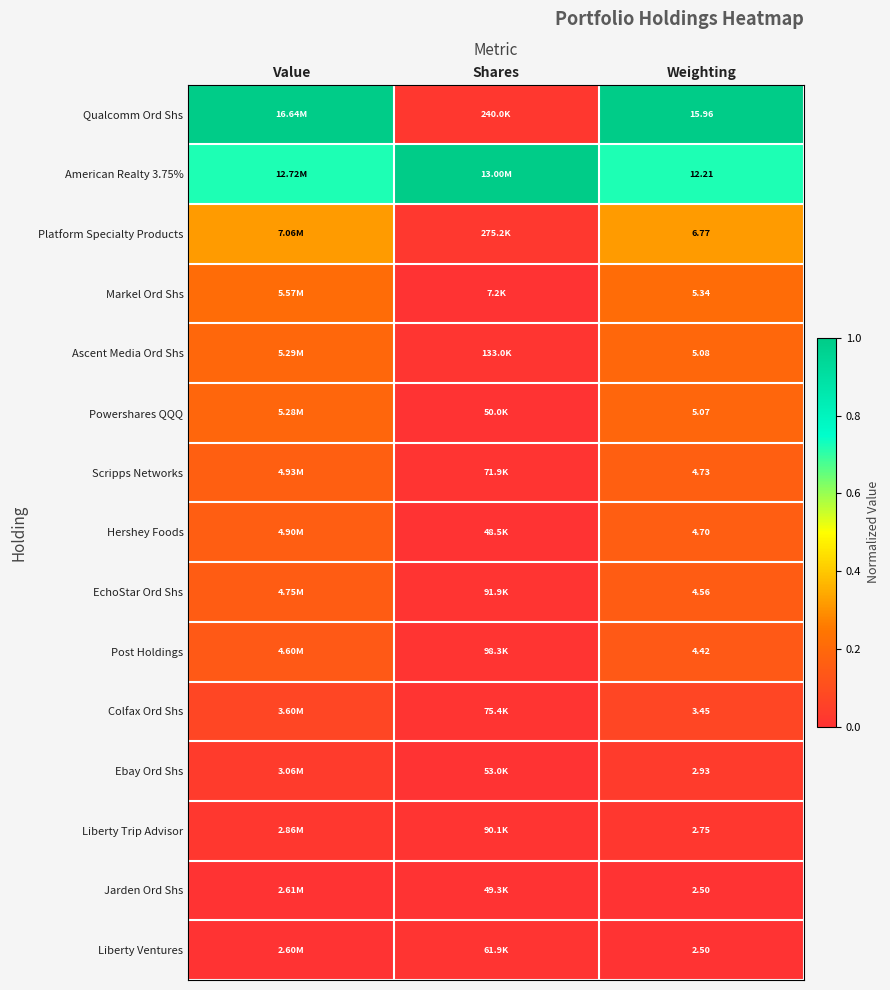

What is the difference between the highest and lowest values at Weighting?

13.5